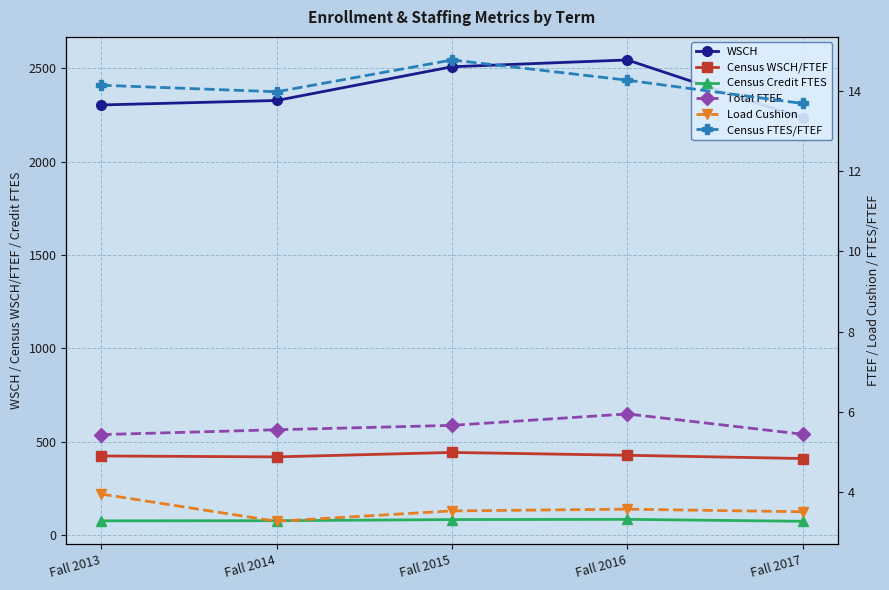

What is the lowest value of the Census FTES/FTEF series?

13.7